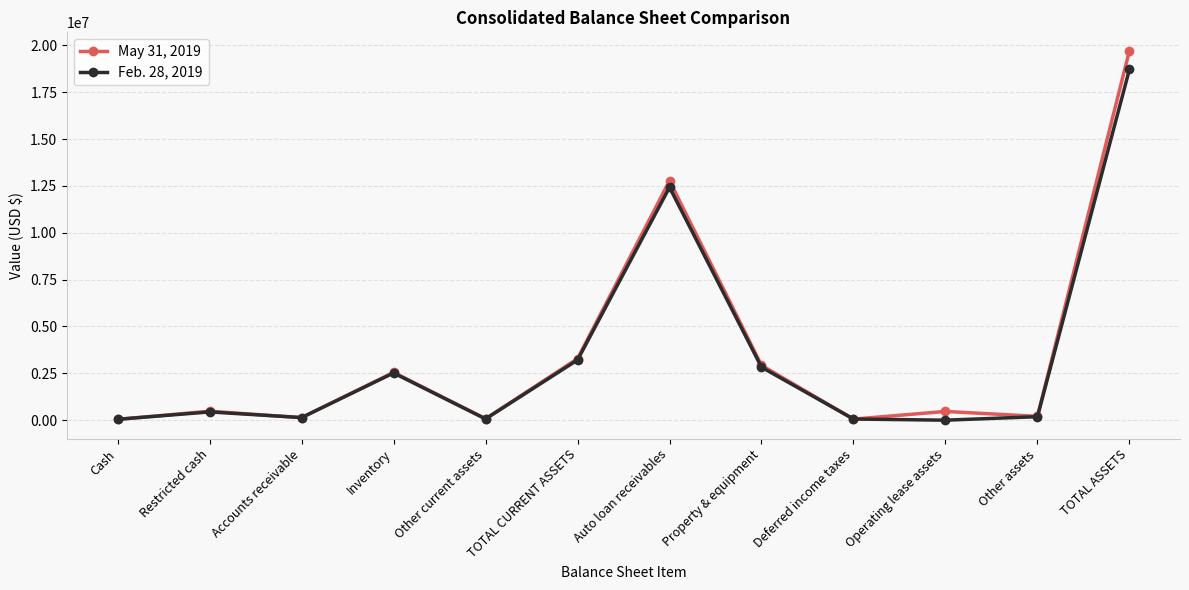

How many interior local valleys does the May 31, 2019 series have?

4